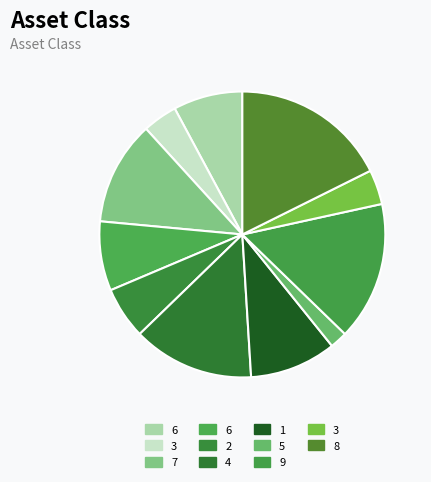

How many segments does this pie chart have?

11